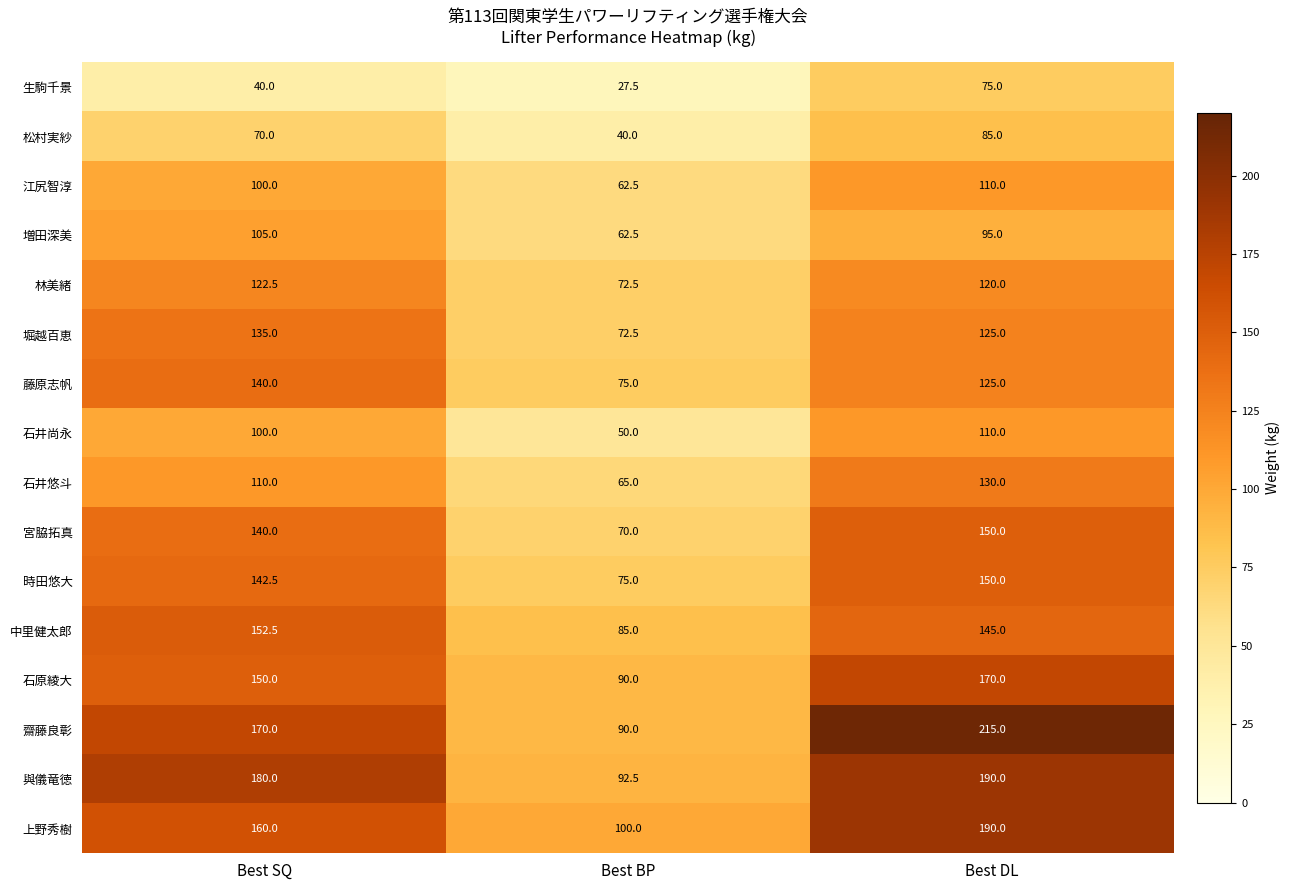

Which category has the lowest value across all series?

Best BP